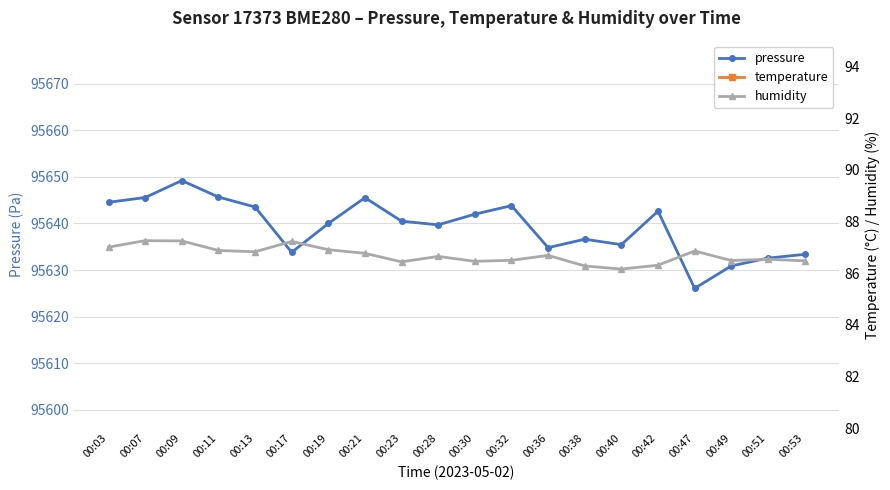

Reading left to right, what are all the values shown in this chart?

pressure: 00:03=95644.5	00:07=95645.6	00:09=95649.2	00:11=95645.7	00:13=95643.5	00:17=95633.8	00:19=95640.0	00:21=95645.5	00:23=95640.5	00:28=95639.7	00:30=95642.0	00:32=95643.8	00:36=95634.8	00:38=95636.6	00:40=95635.4	00:42=95642.6	00:47=95626.1	00:49=95630.9	00:51=95632.6	00:53=95633.4
temperature: 00:03=14.1	00:07=14.1	00:09=14.1	00:11=14.1	00:13=14.0	00:17=14.1	00:19=14.0	00:21=14.0	00:23=14.0	00:28=14.1	00:30=14.0	00:32=14.0	00:36=14.0	00:38=14.0	00:40=14.0	00:42=14.0	00:47=14.0	00:49=13.9	00:51=13.9	00:53=13.9
humidity: 00:03=87.0	00:07=87.3	00:09=87.2	00:11=86.9	00:13=86.8	00:17=87.2	00:19=86.9	00:21=86.8	00:23=86.4	00:28=86.7	00:30=86.5	00:32=86.5	00:36=86.7	00:38=86.3	00:40=86.2	00:42=86.3	00:47=86.9	00:49=86.5	00:51=86.5	00:53=86.5